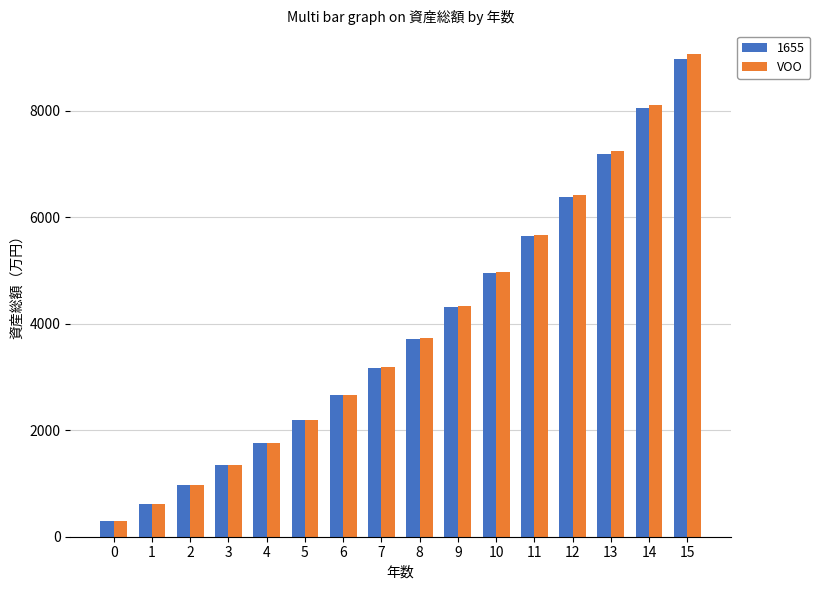

The value of VOO at 6 is 2668.3. True or false?

True